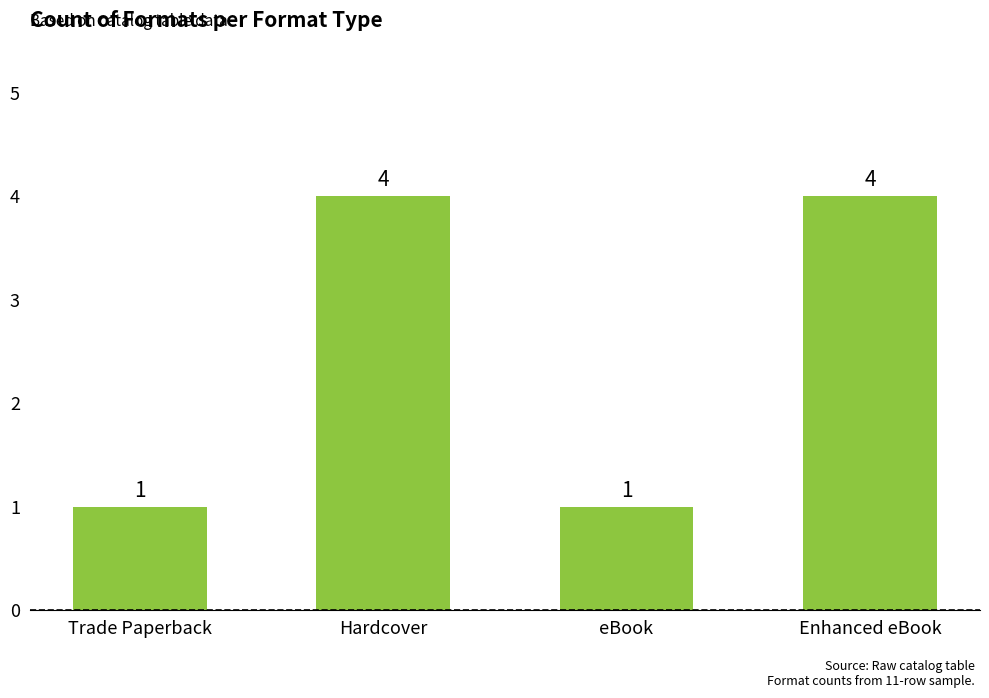

True or false: the data shows 7 at Hardcover.

False